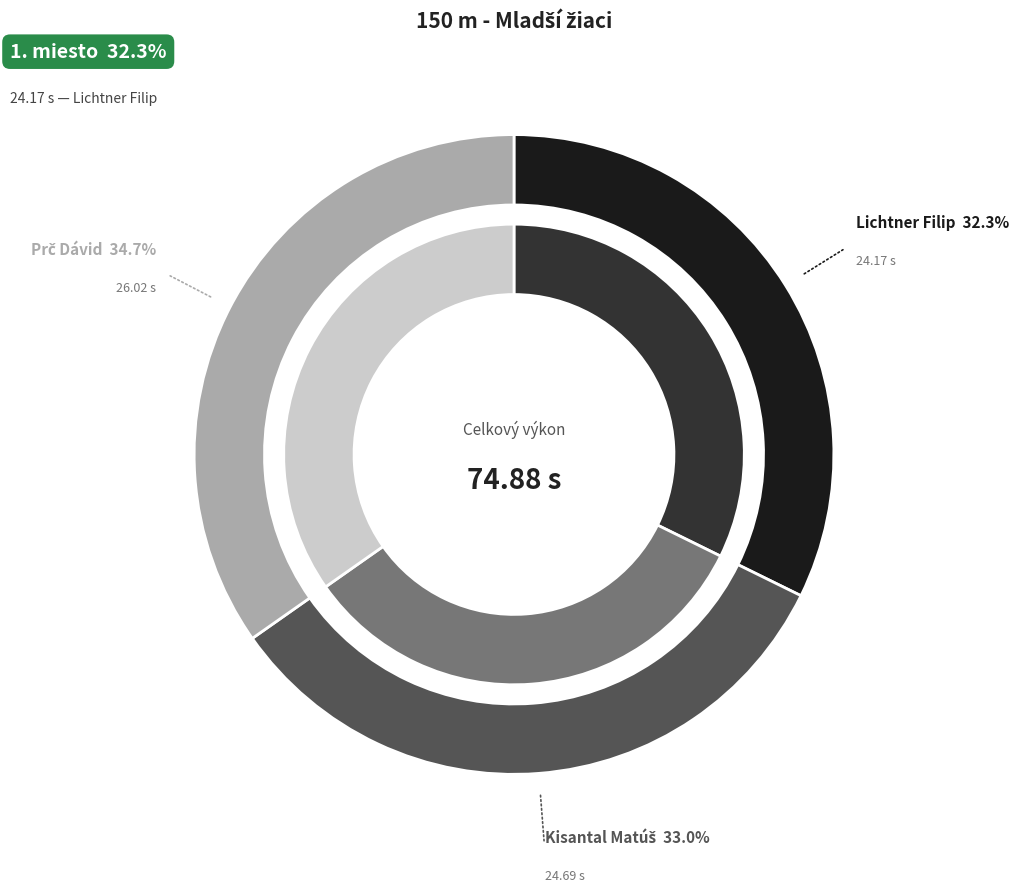

Does any single category account for the majority?

No